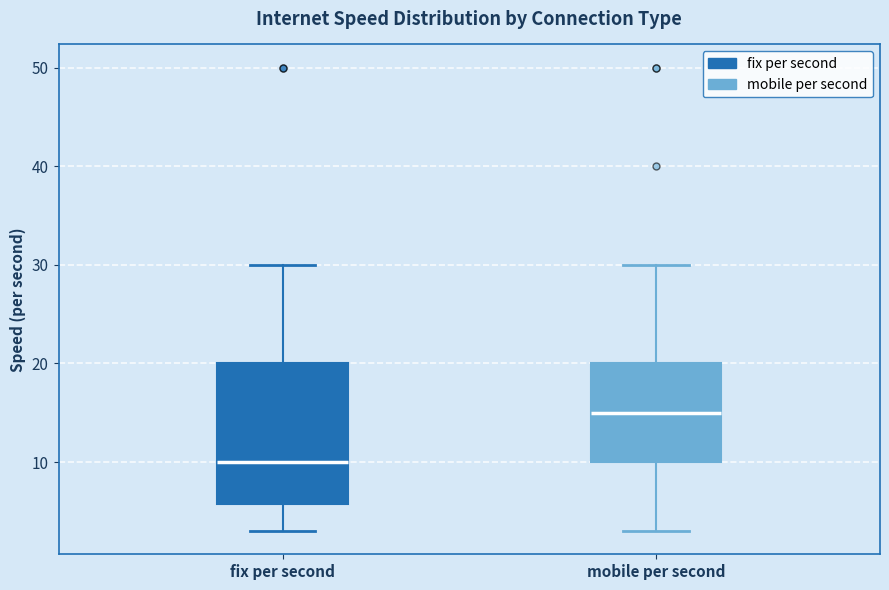

Comparing the boxes themselves (not the whiskers), which one is the tallest?

fix per second